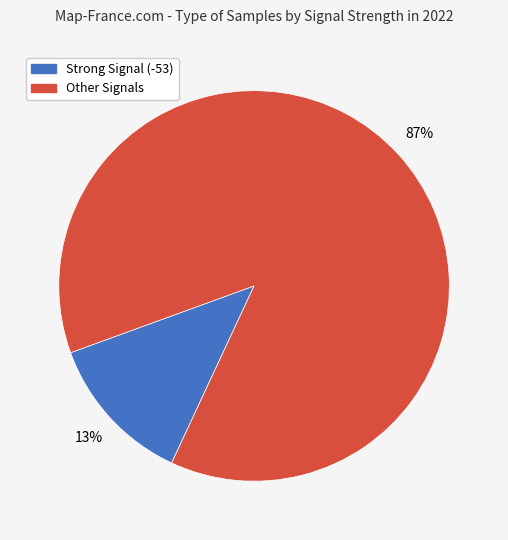

To the nearest percent, what is the average slice percentage?

50%